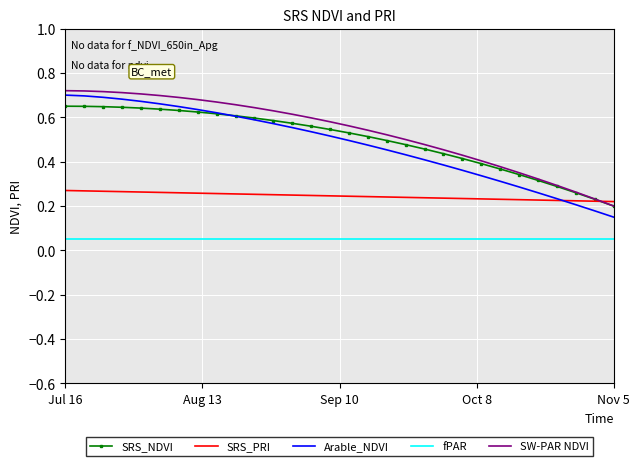

How many series are shown in this chart?

5